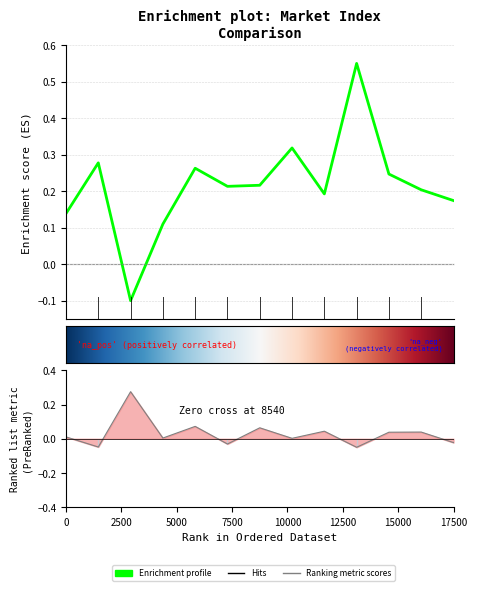

What is the difference between the second highest and minimum values in the ÎOúäiÊj series?

0.4